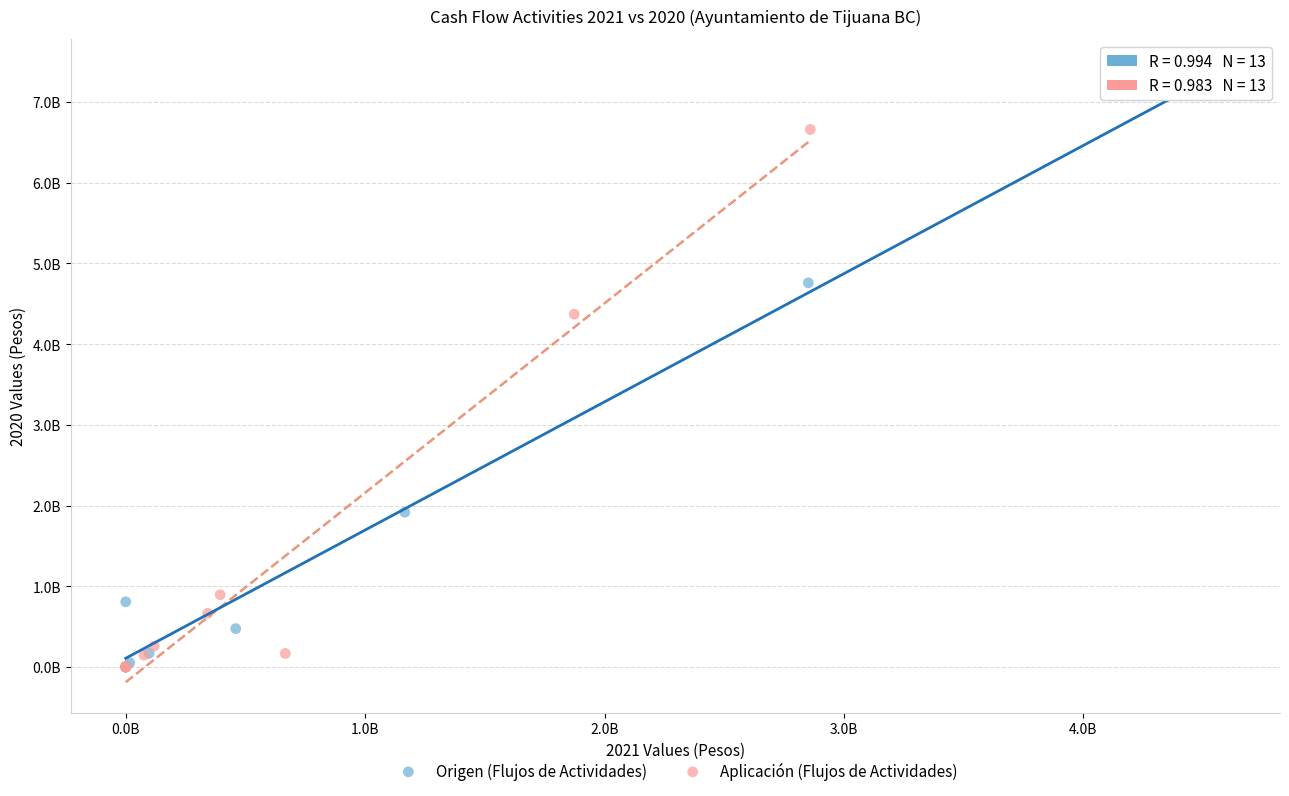

What are all the series names shown in the legend?

Origen (Flujos de Actividades), Aplicación (Flujos de Actividades)